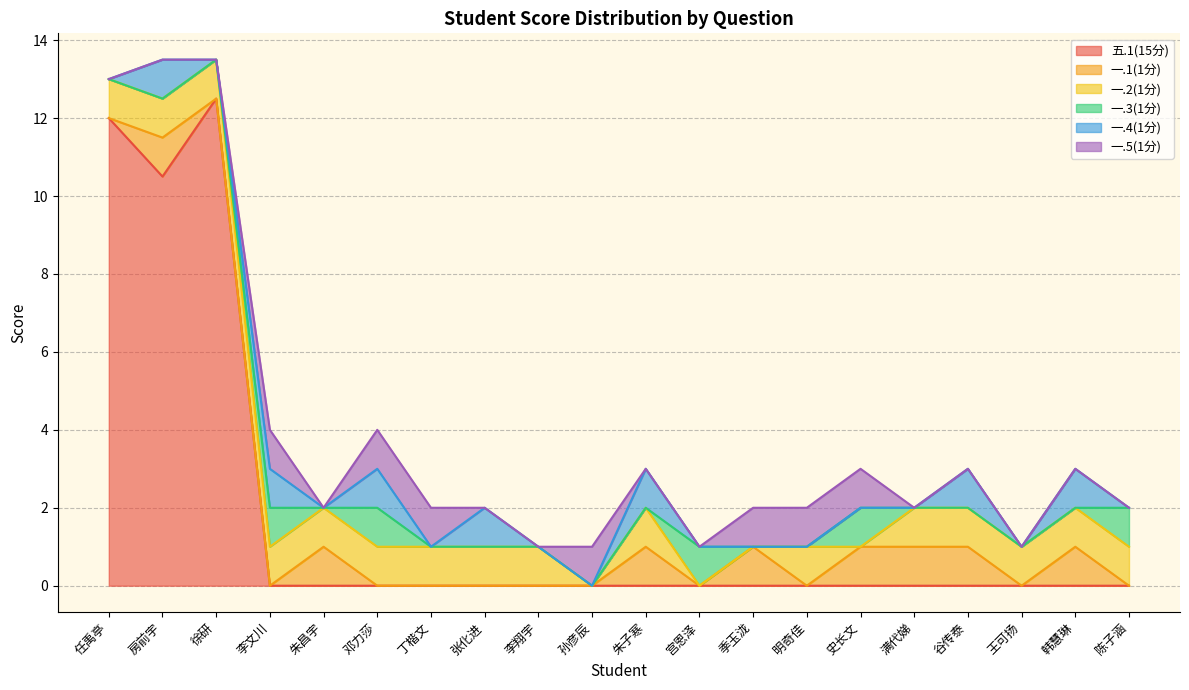

Where is the first local minimum for 一.2(1分)?

孙彦辰